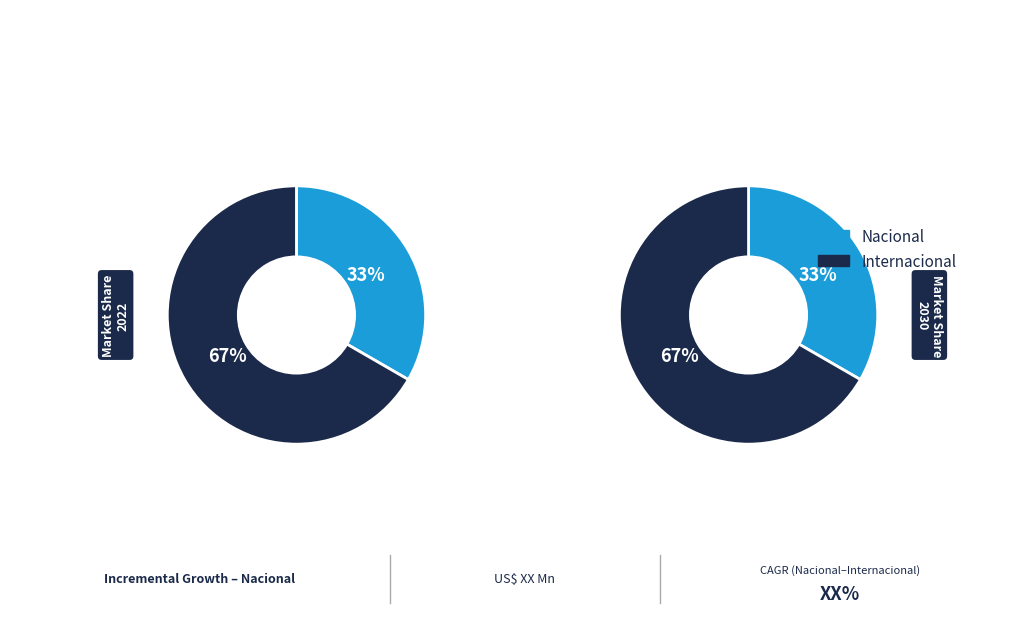

Which slice is the smallest?

Nacional